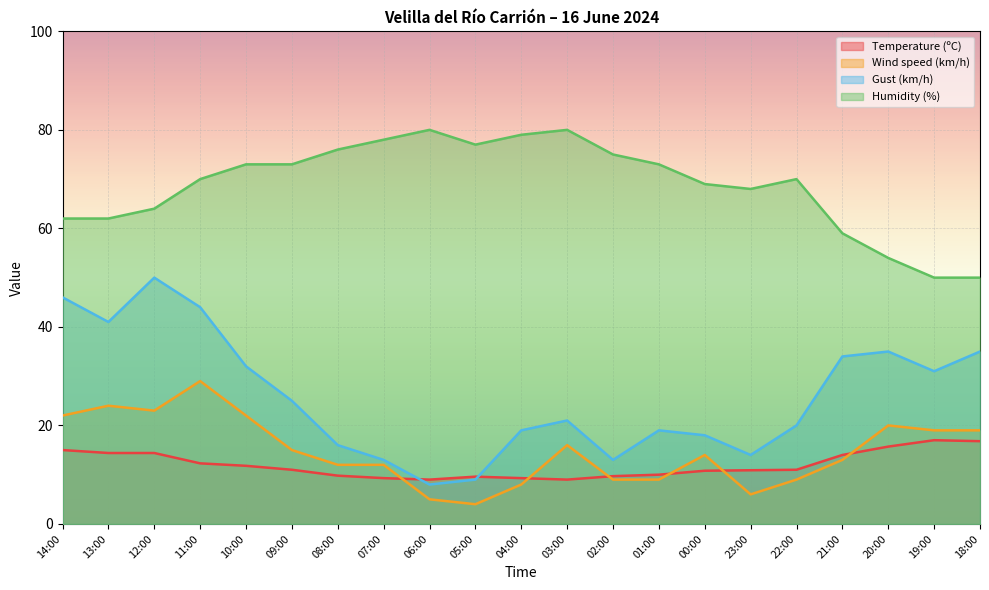

Does the chart display data point markers on the line(s)?

No